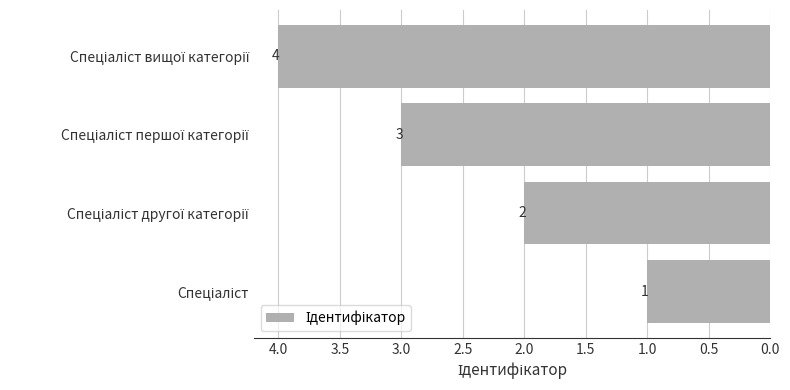

What is the greatest value displayed?

4